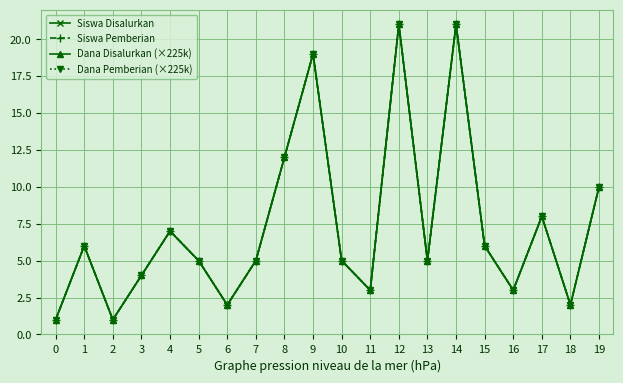

Is the value of Dana Pemberian (×225k) at 16 greater than the value of Siswa Disalurkan at 17?

No